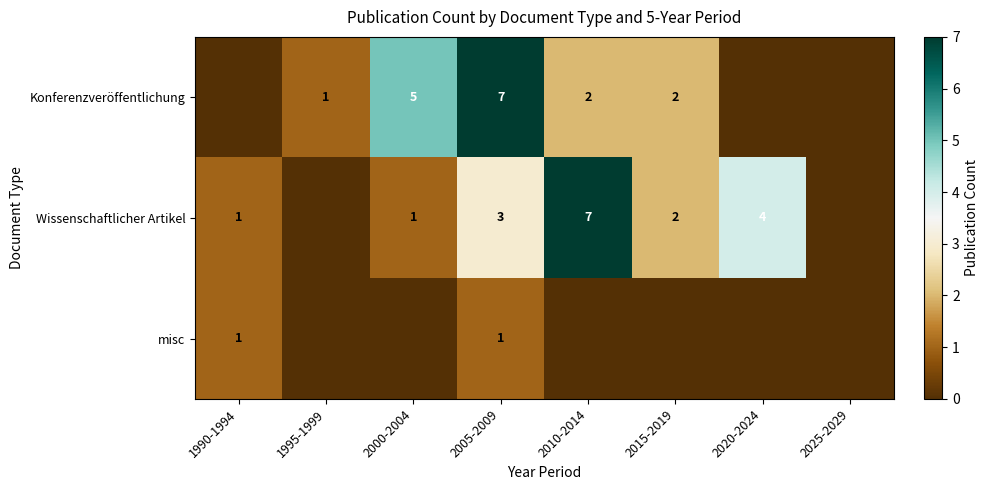

What is the spread (max minus min) of values at 2005-2009?

6